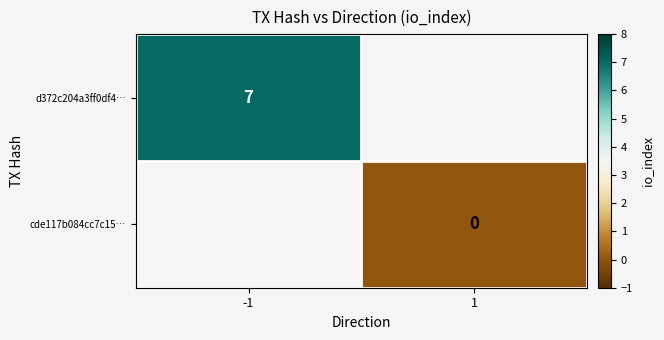

Which category has the lowest value across all series?

1